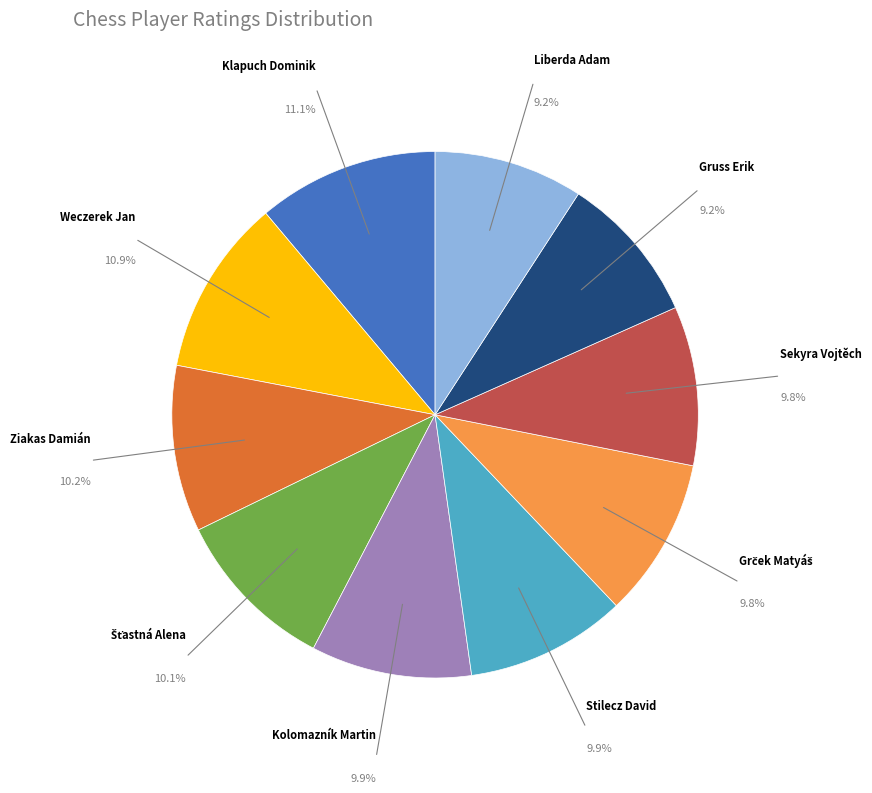

Is there a majority slice in this chart?

No